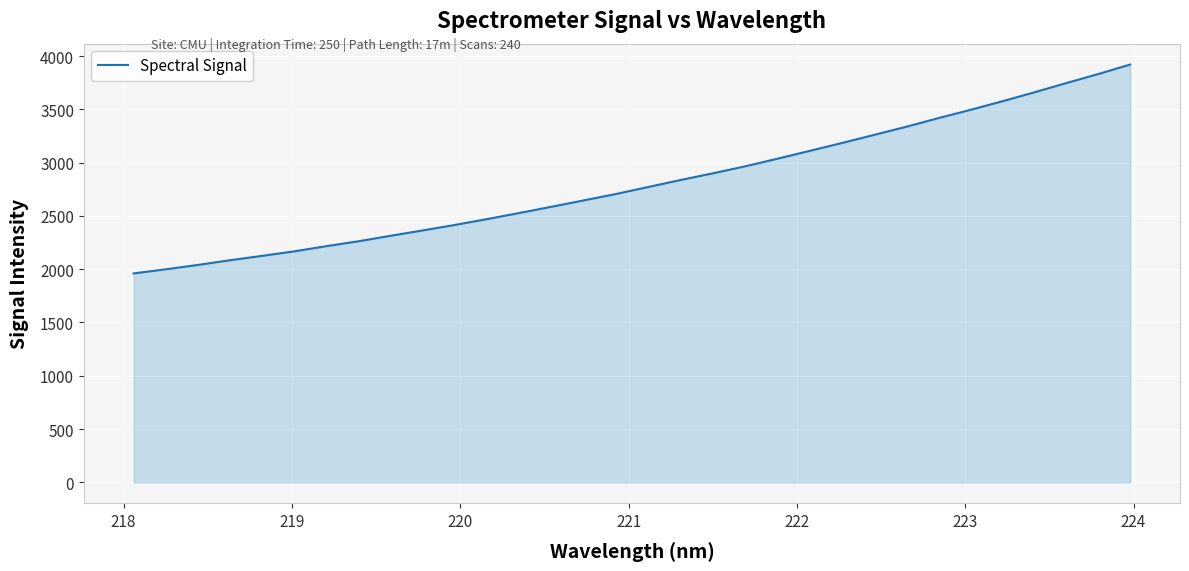

What is the greatest value displayed?

3920.6